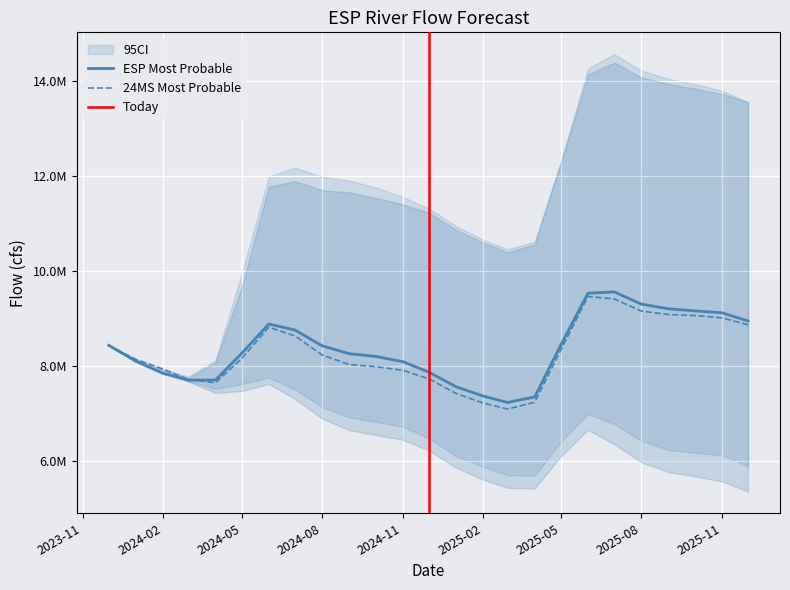

At which category does the chart reach its peak across all series?

2025-07-01